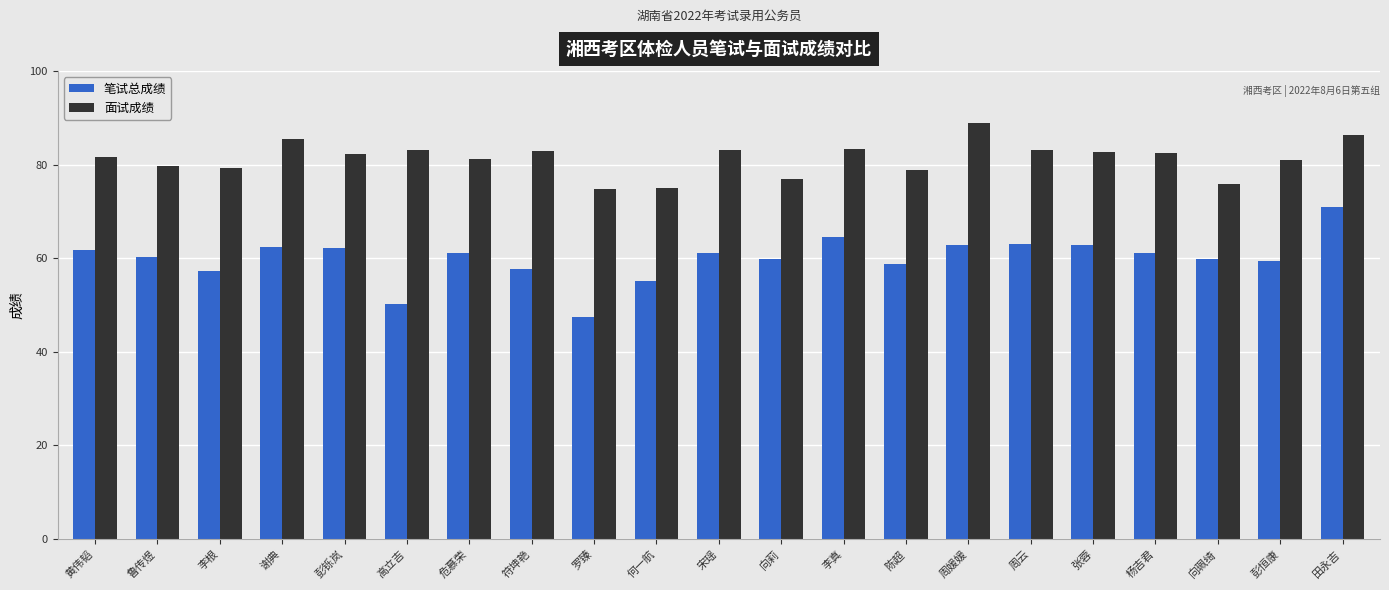

Does the chart contain stacked bars?

No